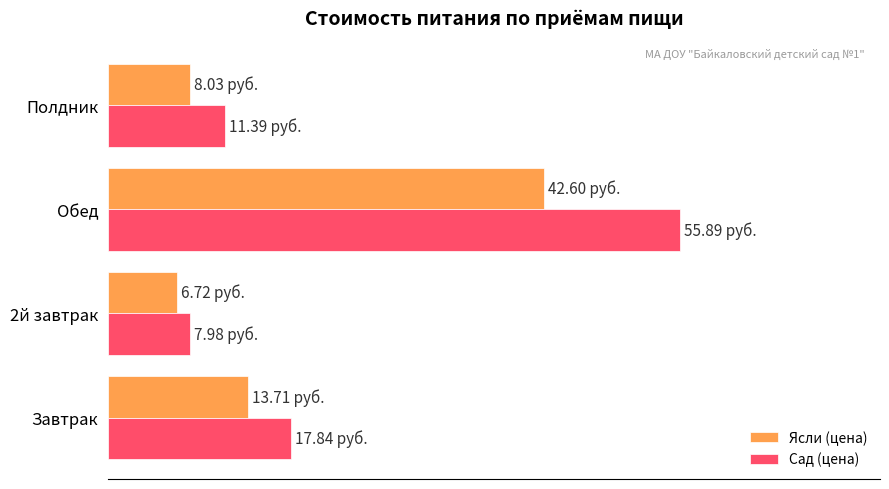

What are all the series names shown in the legend?

Ясли (цена), Сад (цена)